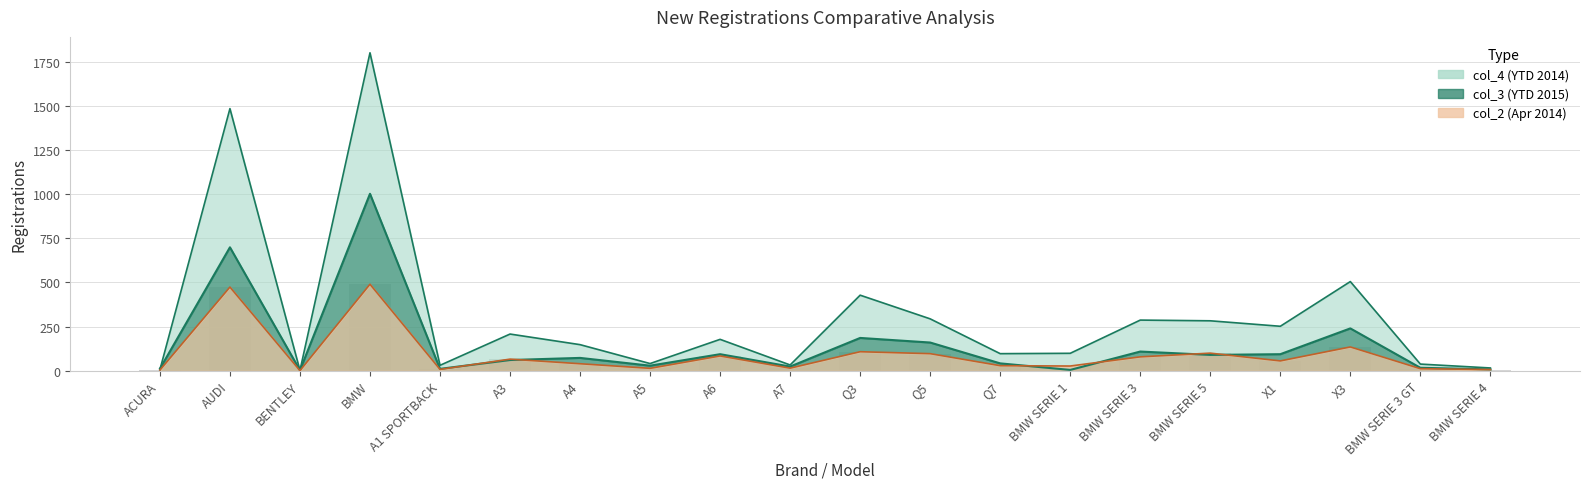

Where is col_3 (YTD 2015) nearest to the value 502?

AUDI